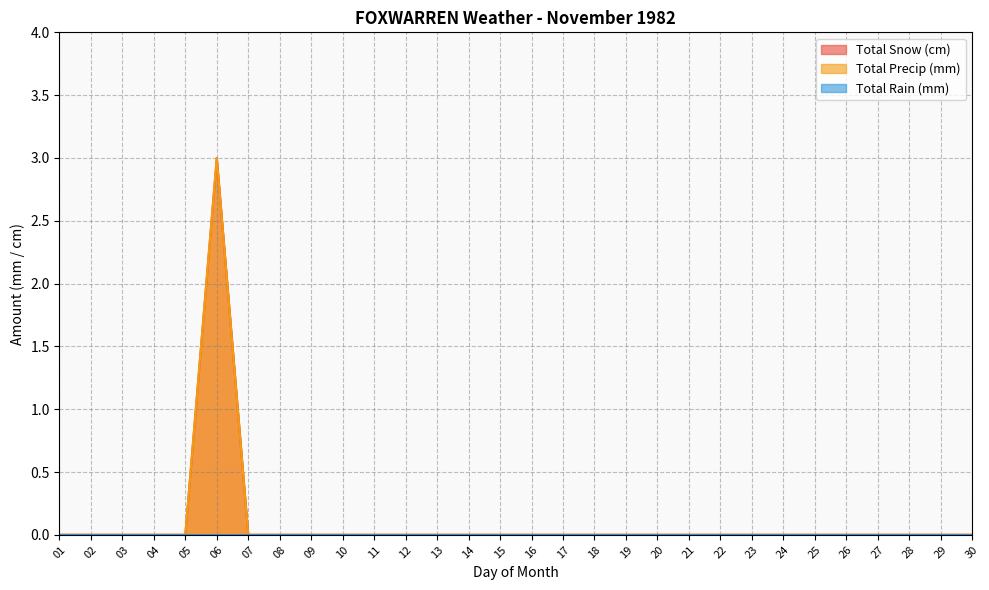

Is it true that Total Precip (mm) equals 0 at 30?

True